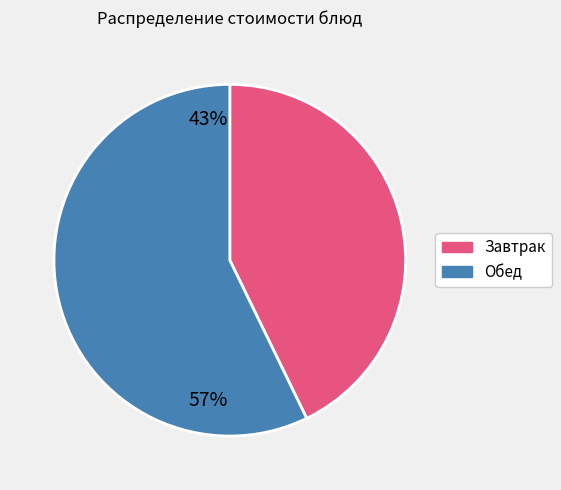

Between Завтрак and Обед, which is larger?

Обед